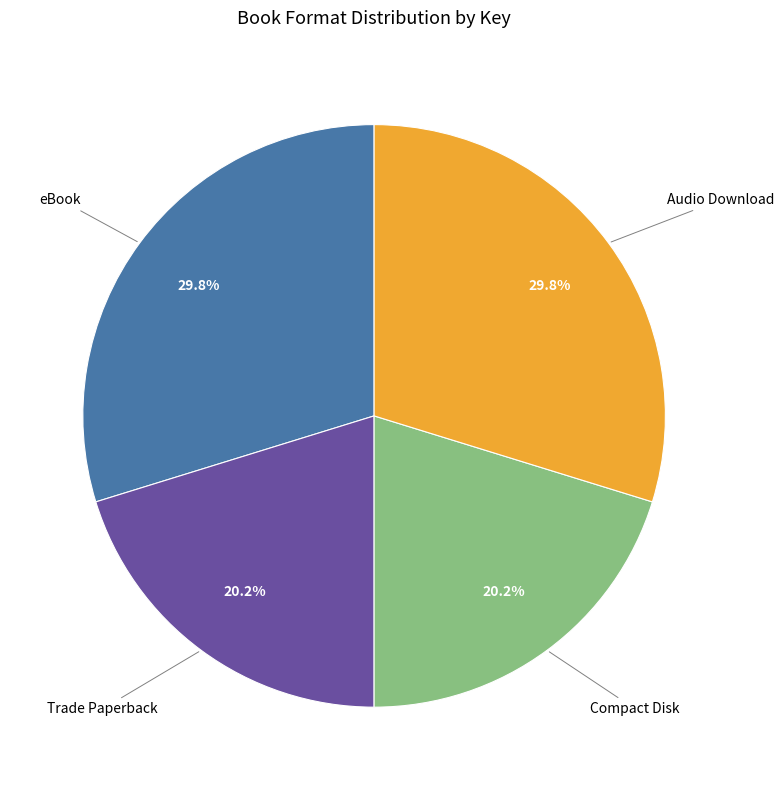

Is there a majority slice in this chart?

No